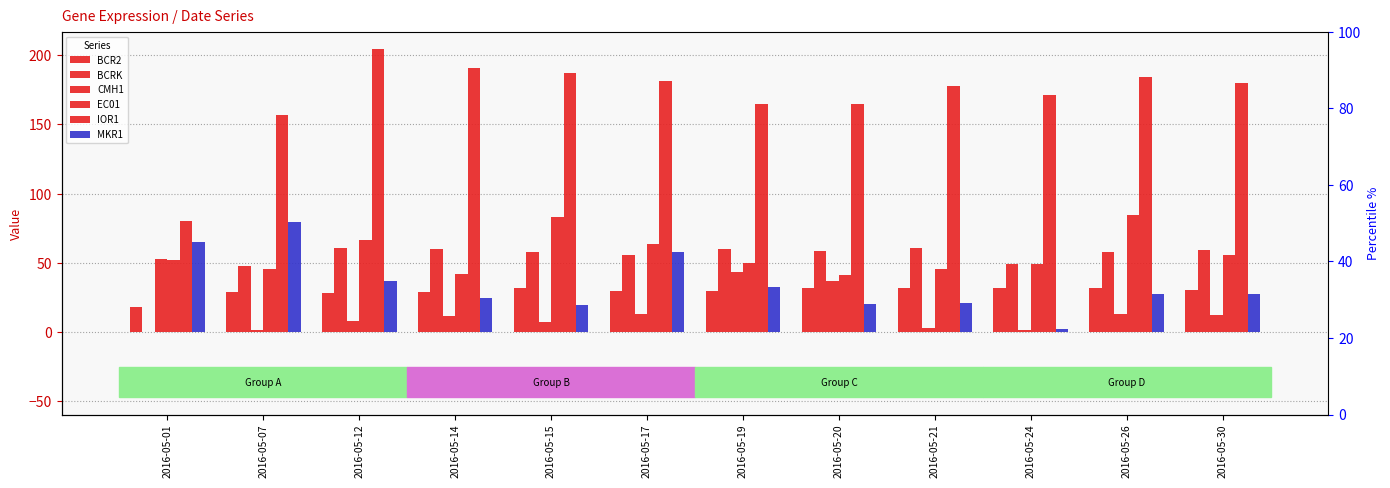

Which series changed the most between 2016-05-12 and 2016-05-24?

MKR1